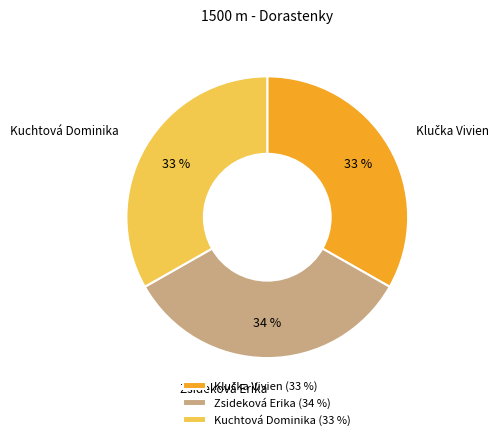

Approximately how many times larger is the value at Zsideková Erika compared to Kuchtová Dominika?

1.0